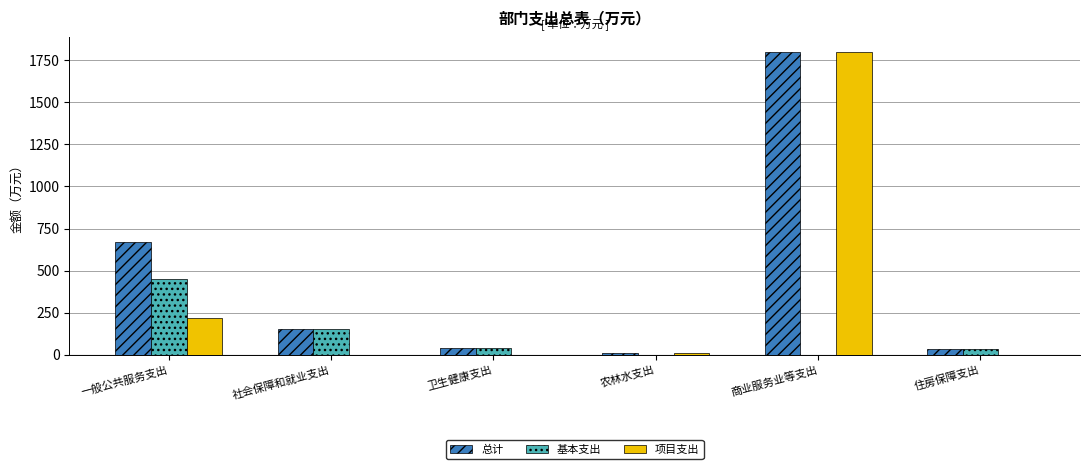

Does the chart contain stacked bars?

No